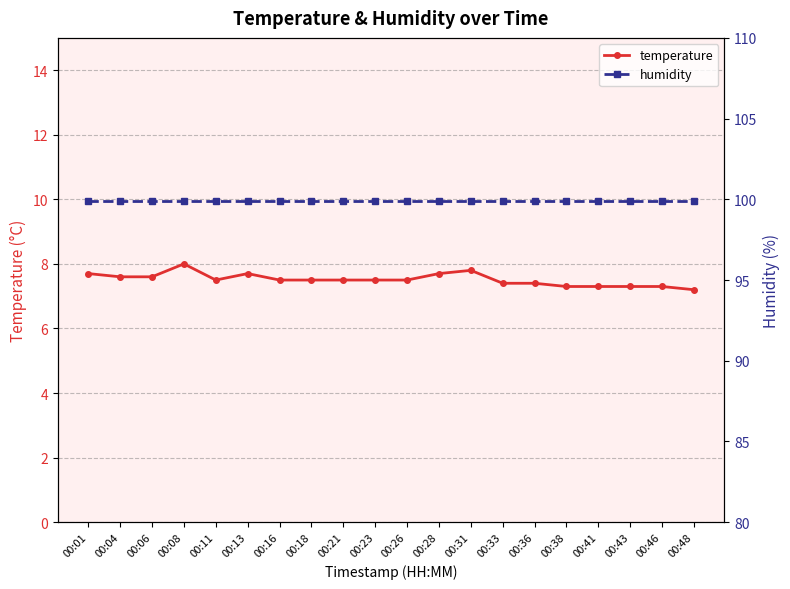

How many lines are shown in the chart?

2